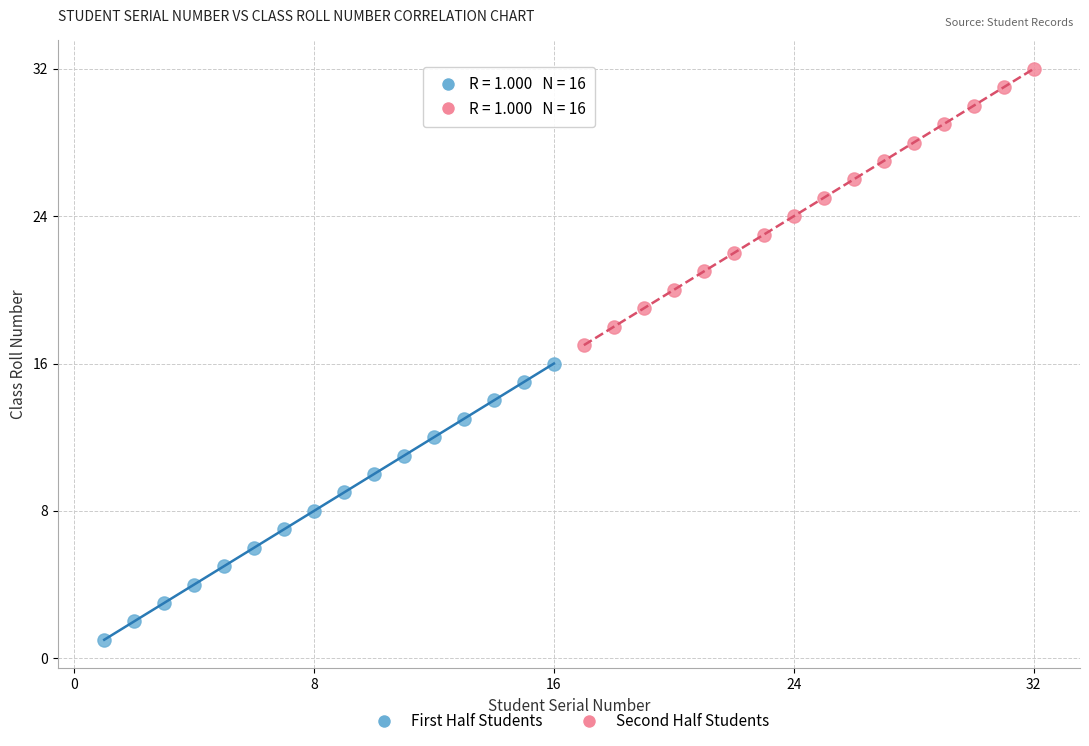

Which series contains the lowest Y value?

First Half Students